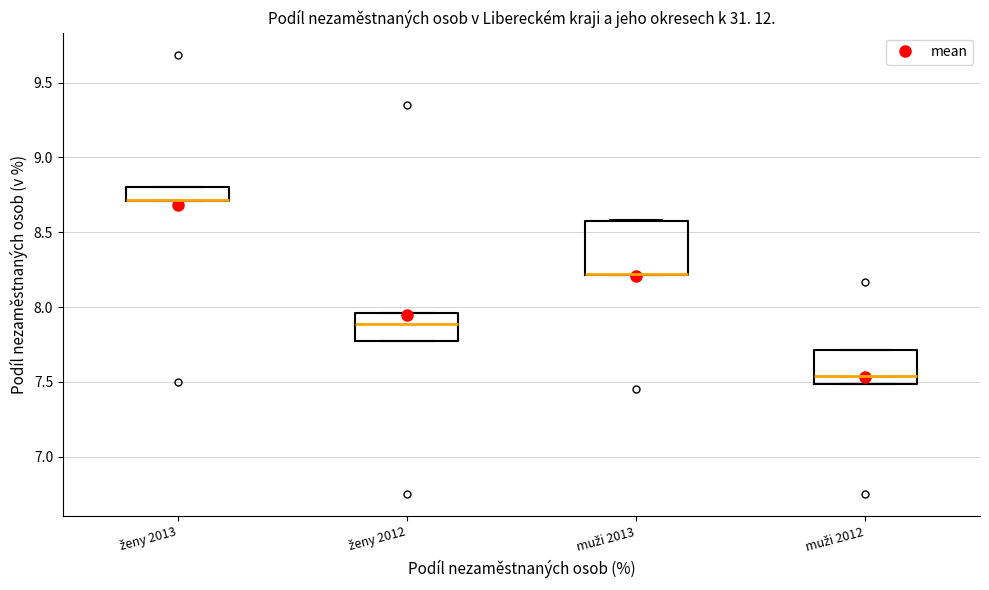

Which box is the tallest, from its lower edge to its upper edge?

muži 2013